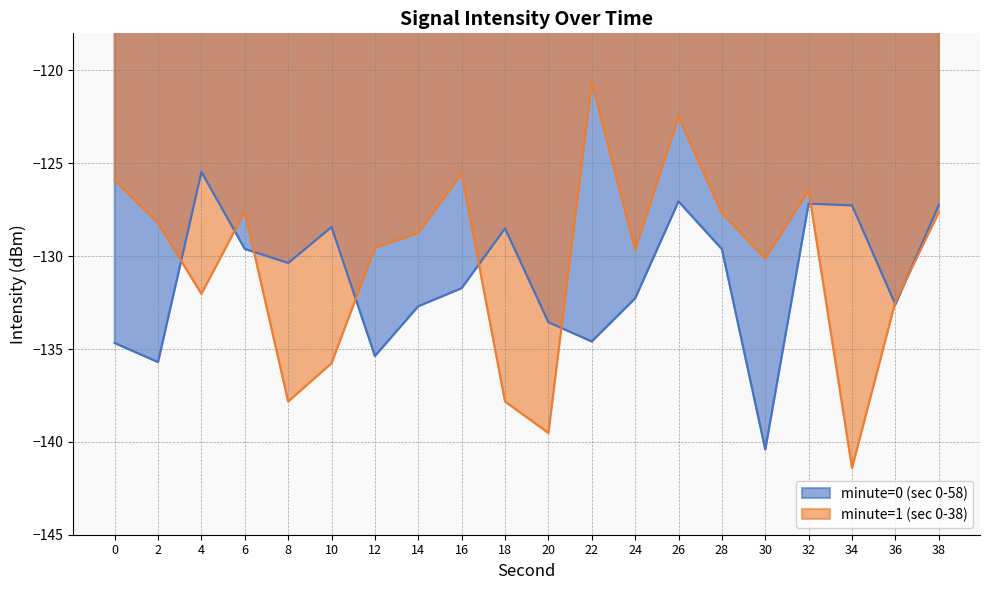

Which category has the highest value in the minute=1 (sec 0-38) series?

22